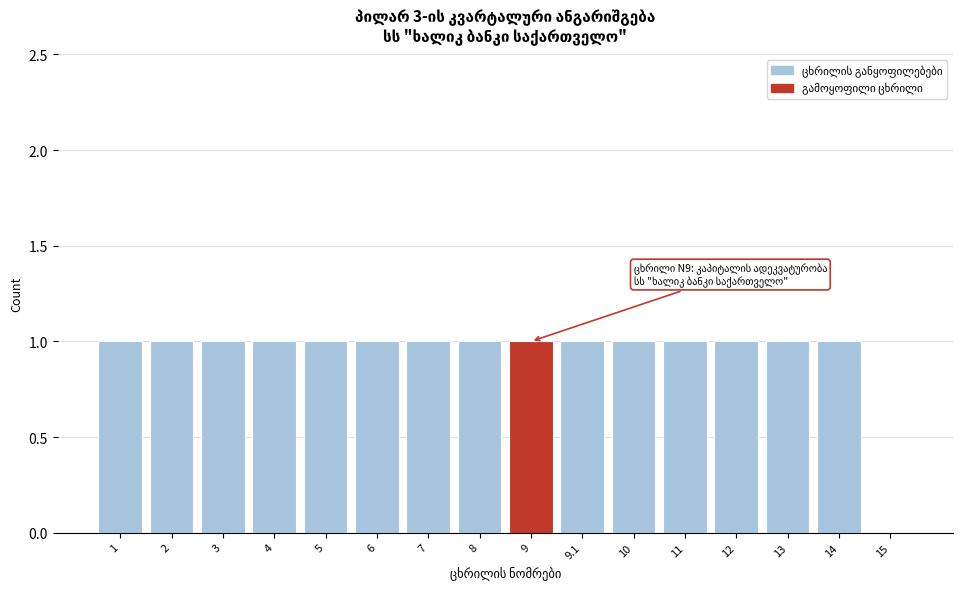

Reading right to left, transcribe all the data shown in this chart.

15=0	14=1	13=1	12=1	11=1	10=1	9.1=1	9=1	8=1	7=1	6=1	5=1	4=1	3=1	2=1	1=1